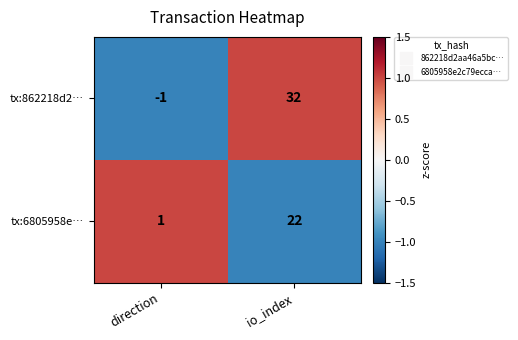

Reading left to right, what are all the values shown in this chart?

tx:862218d2…: direction=-1	io_index=32
tx:6805958e…: direction=1	io_index=22